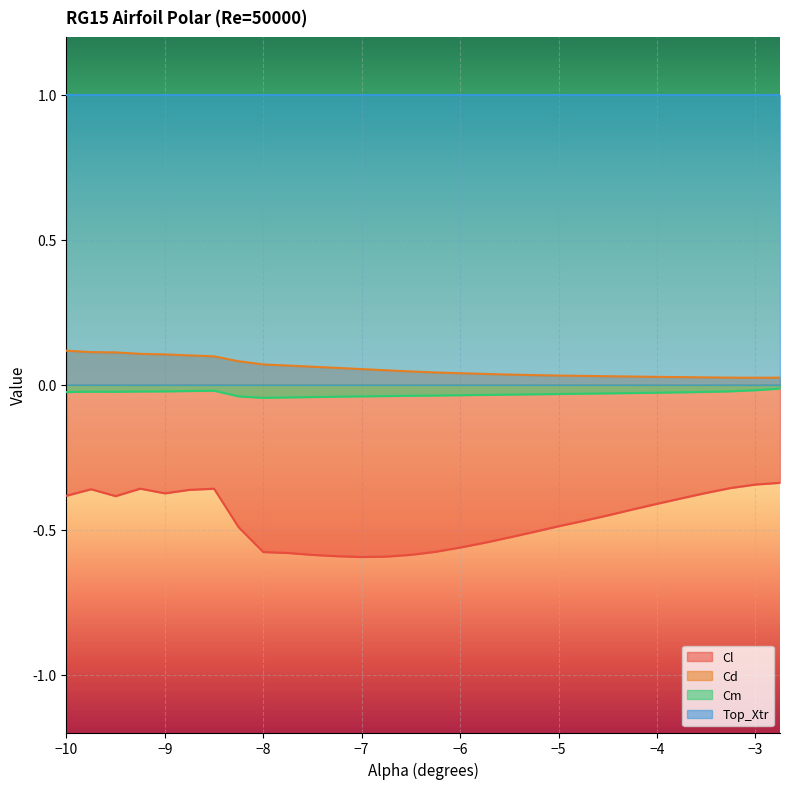

The value of Cd at -6.75 is 0.0. True or false?

False